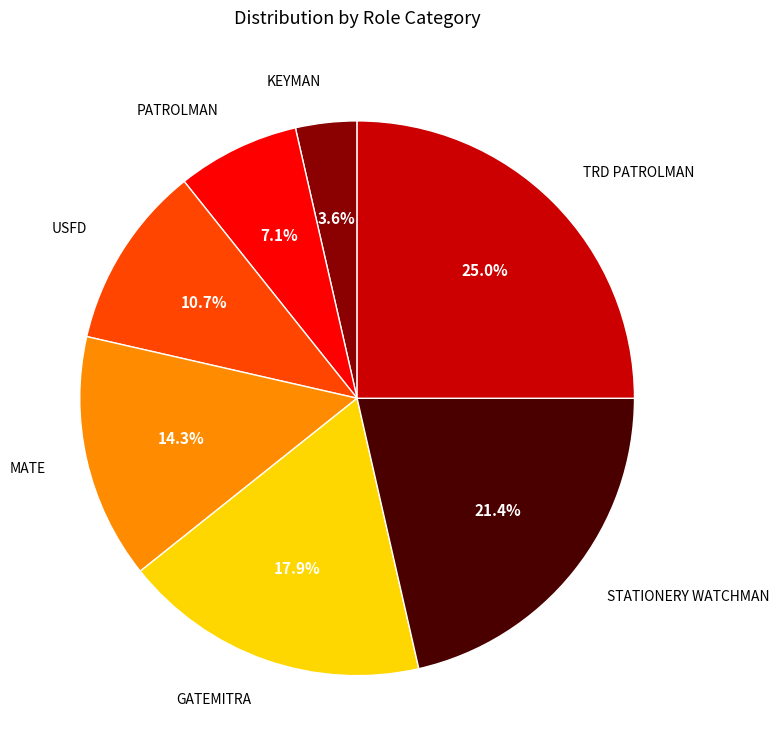

What is the ratio of the value at USFD to the value at TRD PATROLMAN?

0.4